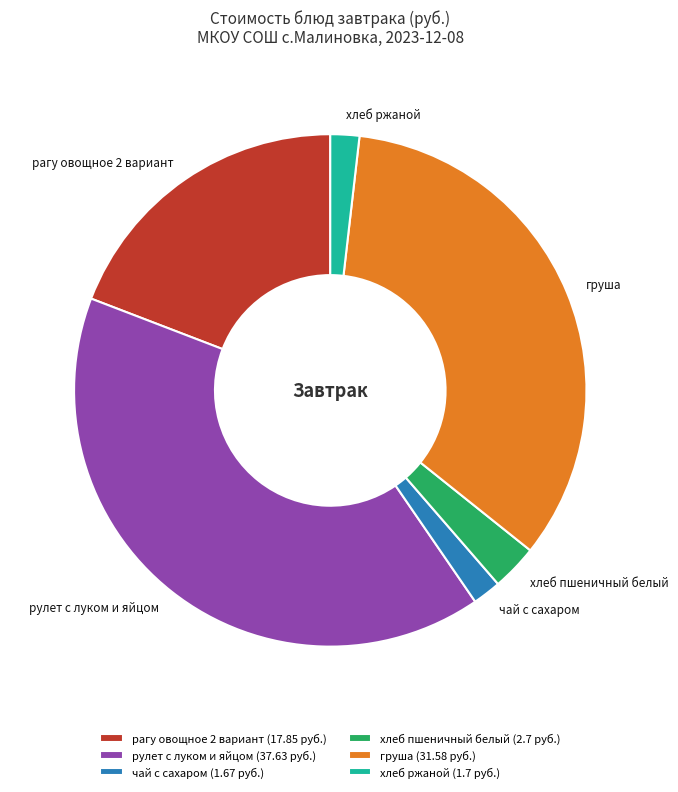

The рулет с луком и яйцом slice represents 34% of the pie. True or false?

False